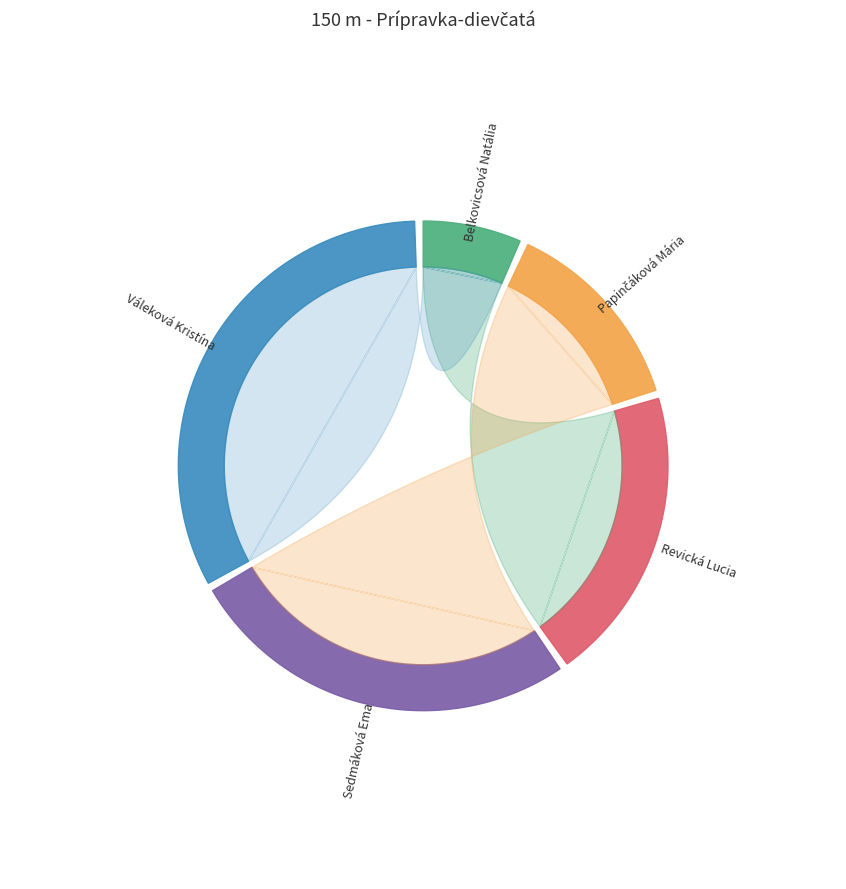

Does any single category account for the majority?

No